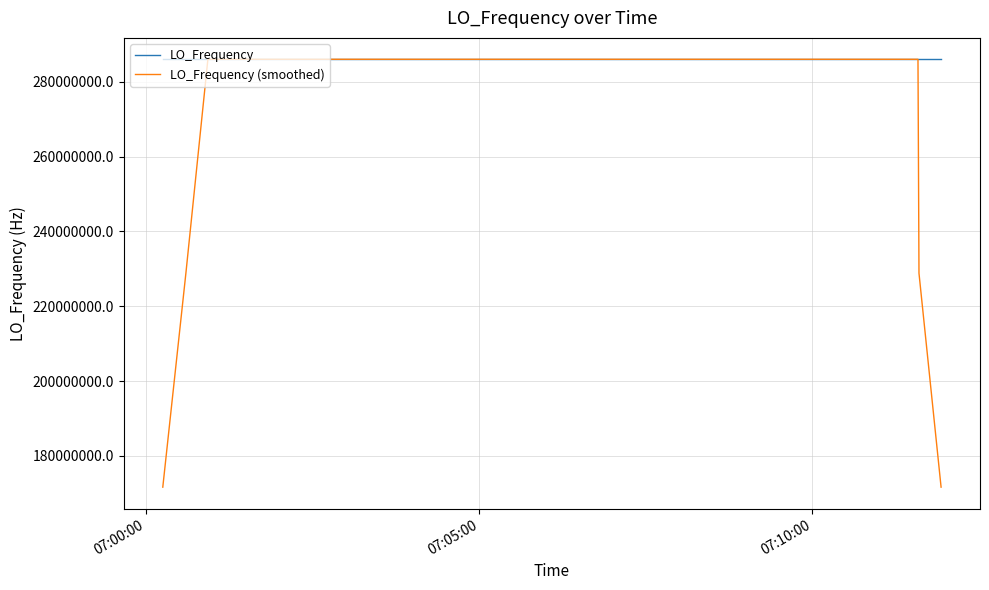

What is the minimum value shown in the chart?

171628198.5